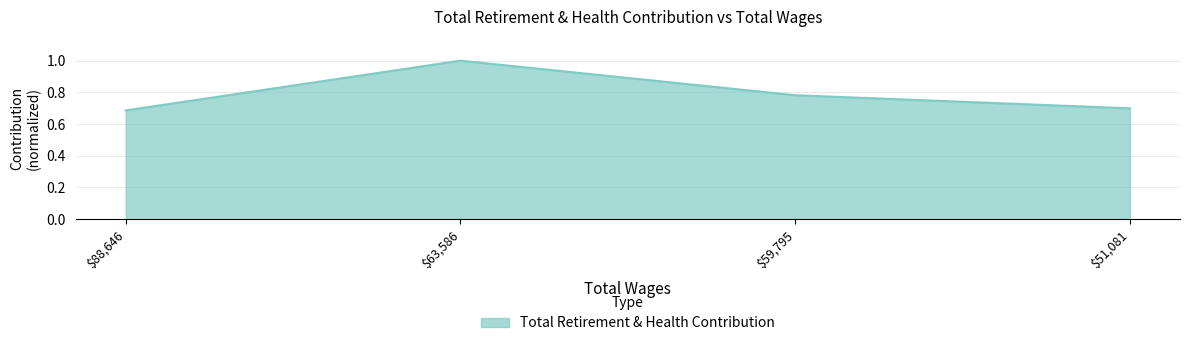

Rank the categories by value from lowest to highest.

$88,646, $51,081, $59,795, $63,586